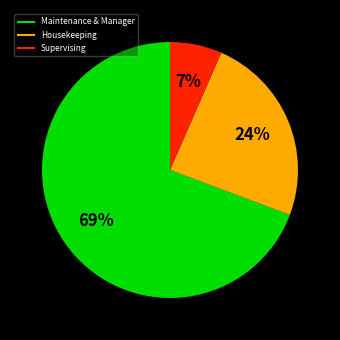

To the nearest percent, what is the average slice percentage?

33%